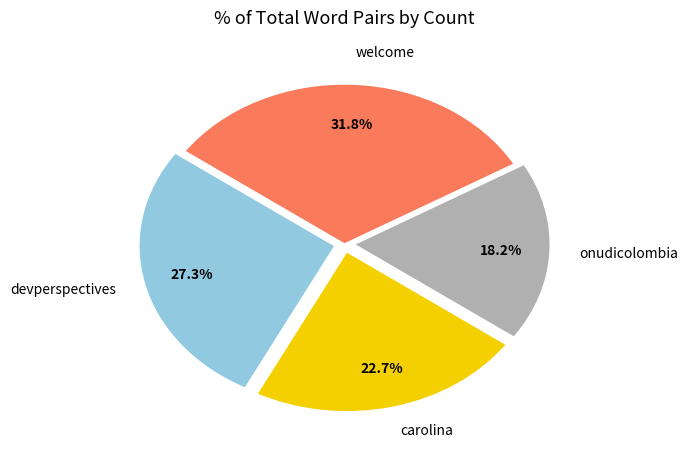

To the nearest percent, what is the difference between the largest and smallest slice percentages?

14%